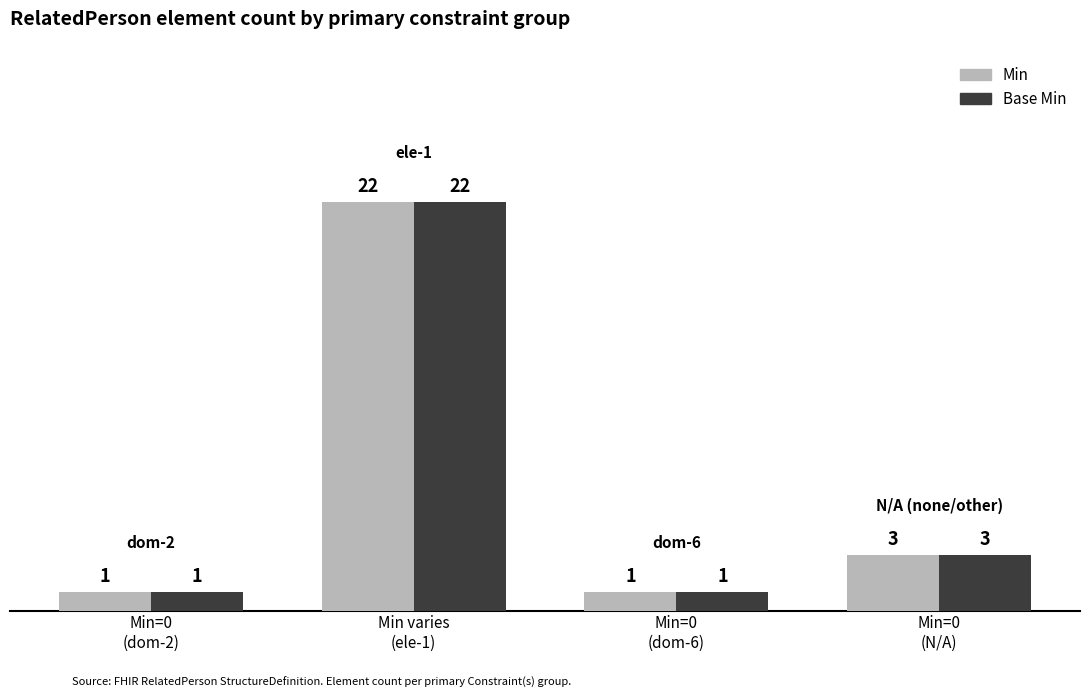

What are all the series names shown in the legend?

Min, Base Min